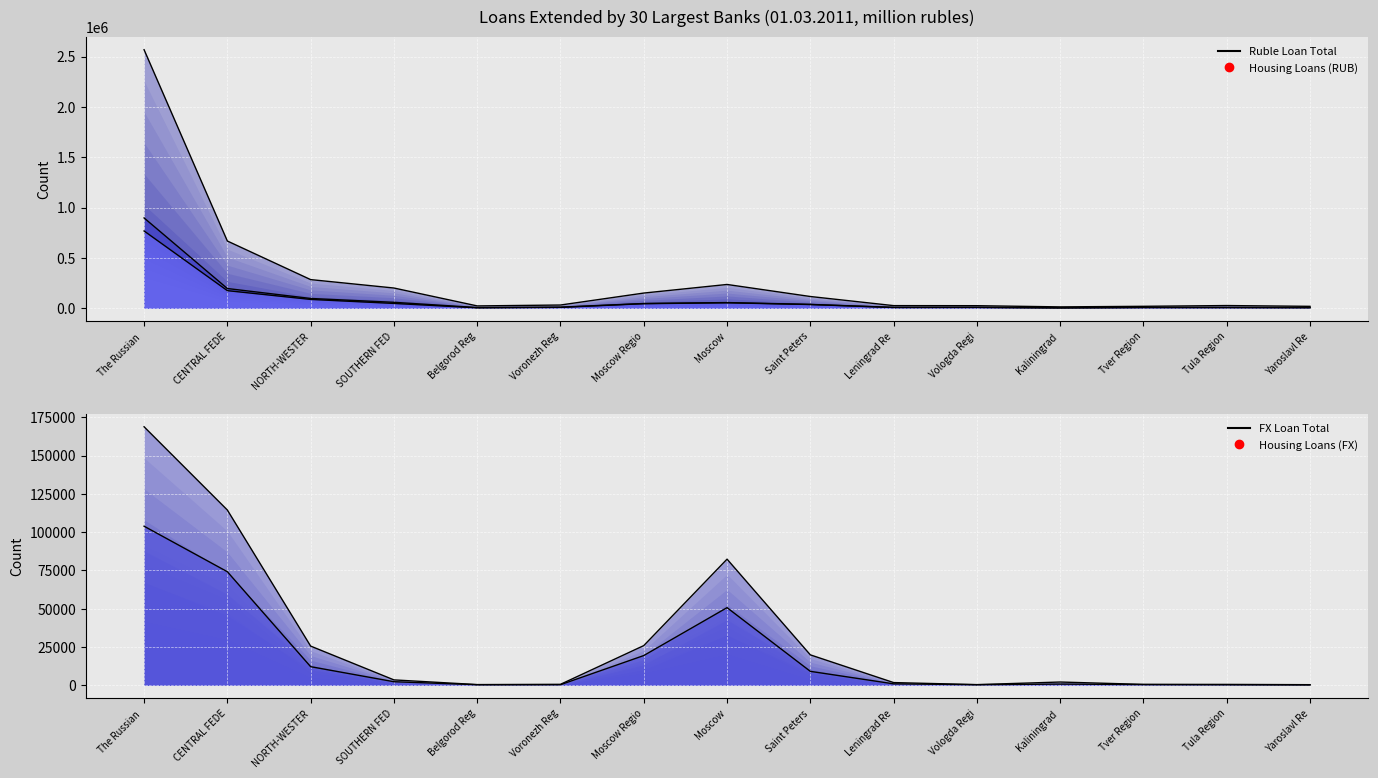

At which category is the sum across all series the highest?

The Russian